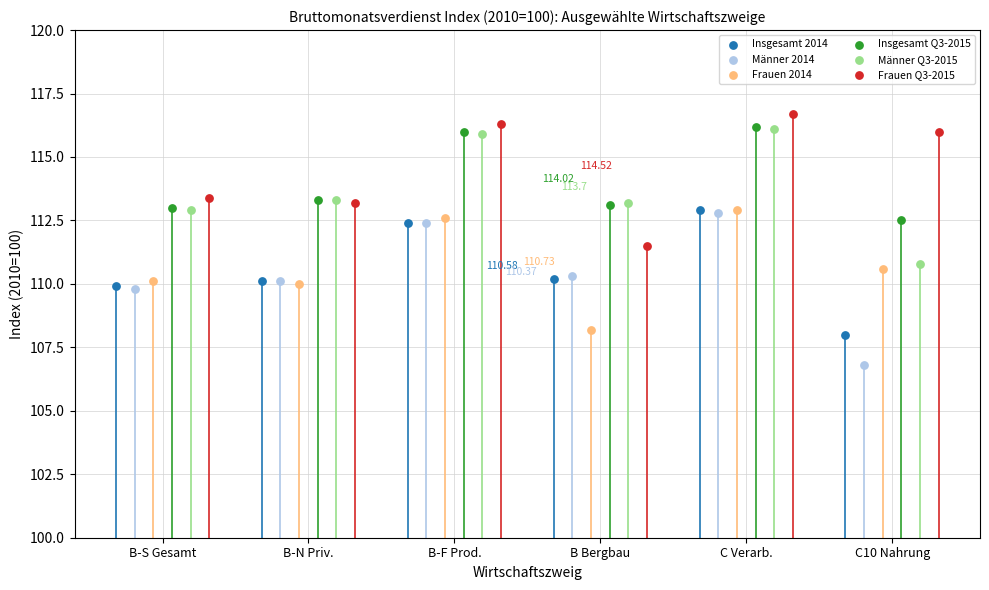

Which series reaches the minimum Y coordinate?

Männer 2014